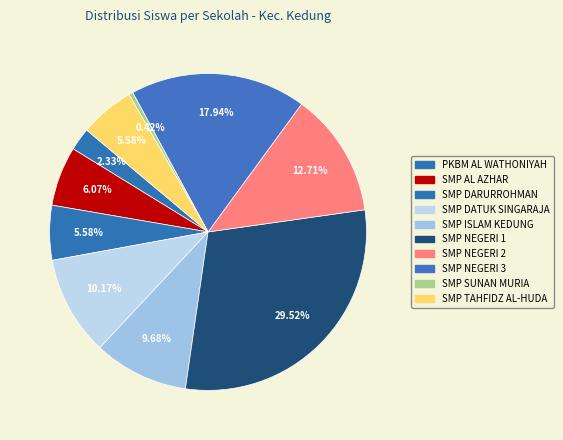

Count the number of slices in the pie.

10